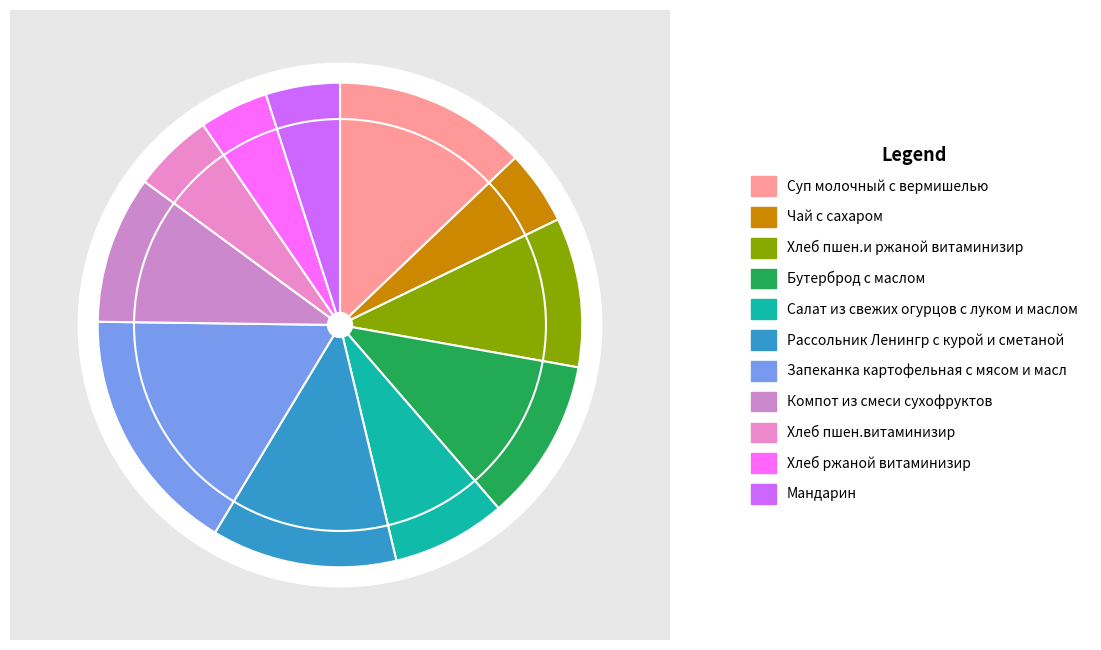

Rank the categories by value from lowest to highest.

Хлеб ржаной витаминизир, Чай с сахаром, Мандарин, Хлеб пшен.витаминизир, Салат из свежих огурцов с луком и маслом, Компот из смеси сухофруктов, Хлеб пшен.и ржаной витаминизир, Бутерброд с маслом, Рассольник Ленингр с курой и сметаной, Суп молочный с вермишелью, Запеканка картофельная с мясом и масл